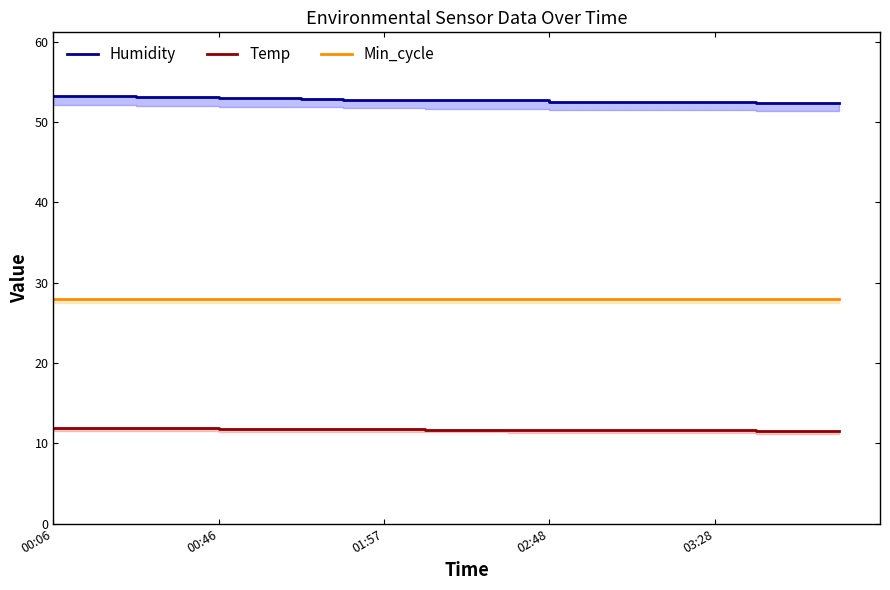

At which label is Min_cycle closest to 28?

00:06